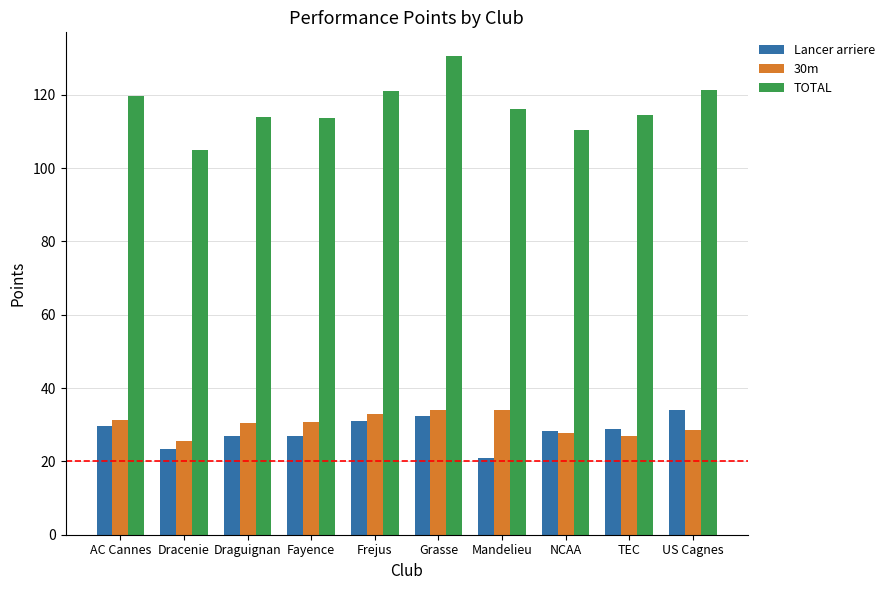

What is the spread (max minus min) of values at Fayence?

86.7